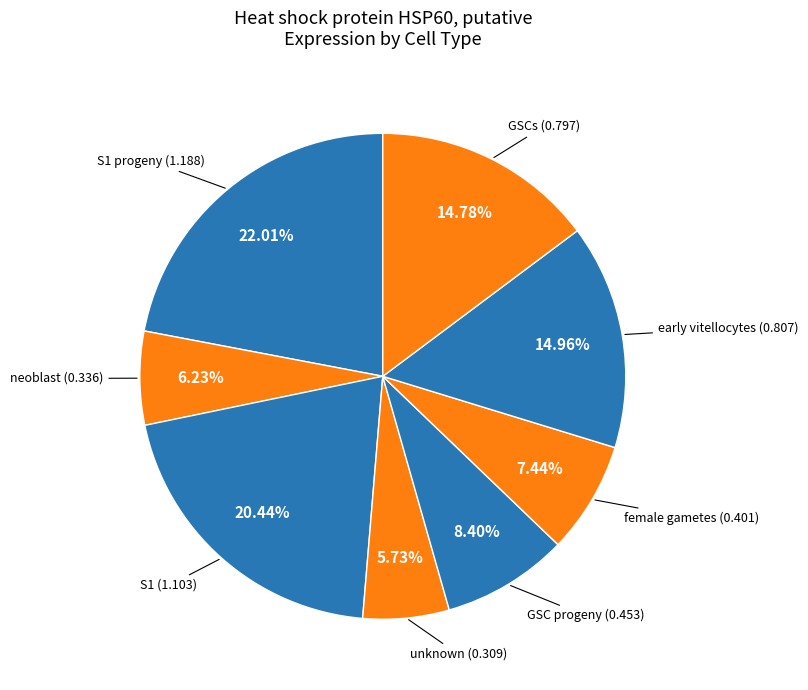

Count the number of slices in the pie.

8